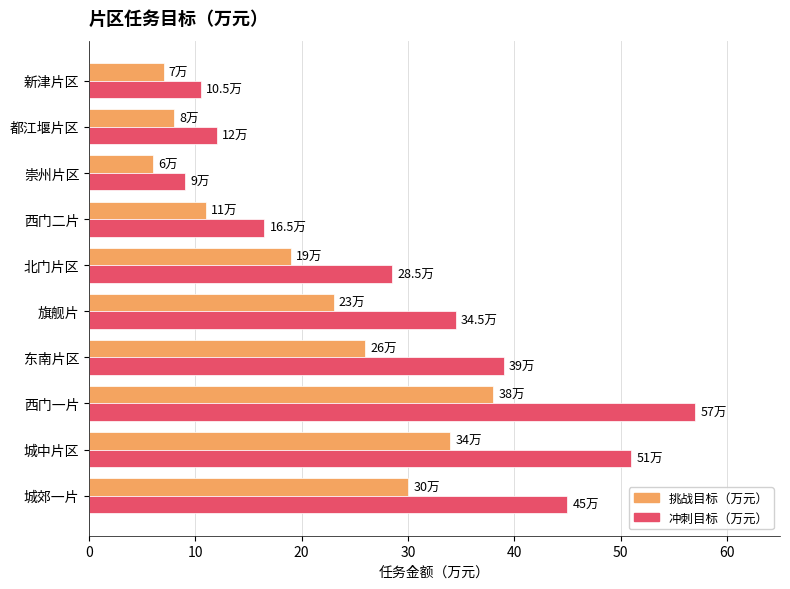

Is it true that 冲刺目标（万元） equals 13.7 at 崇州片区?

False